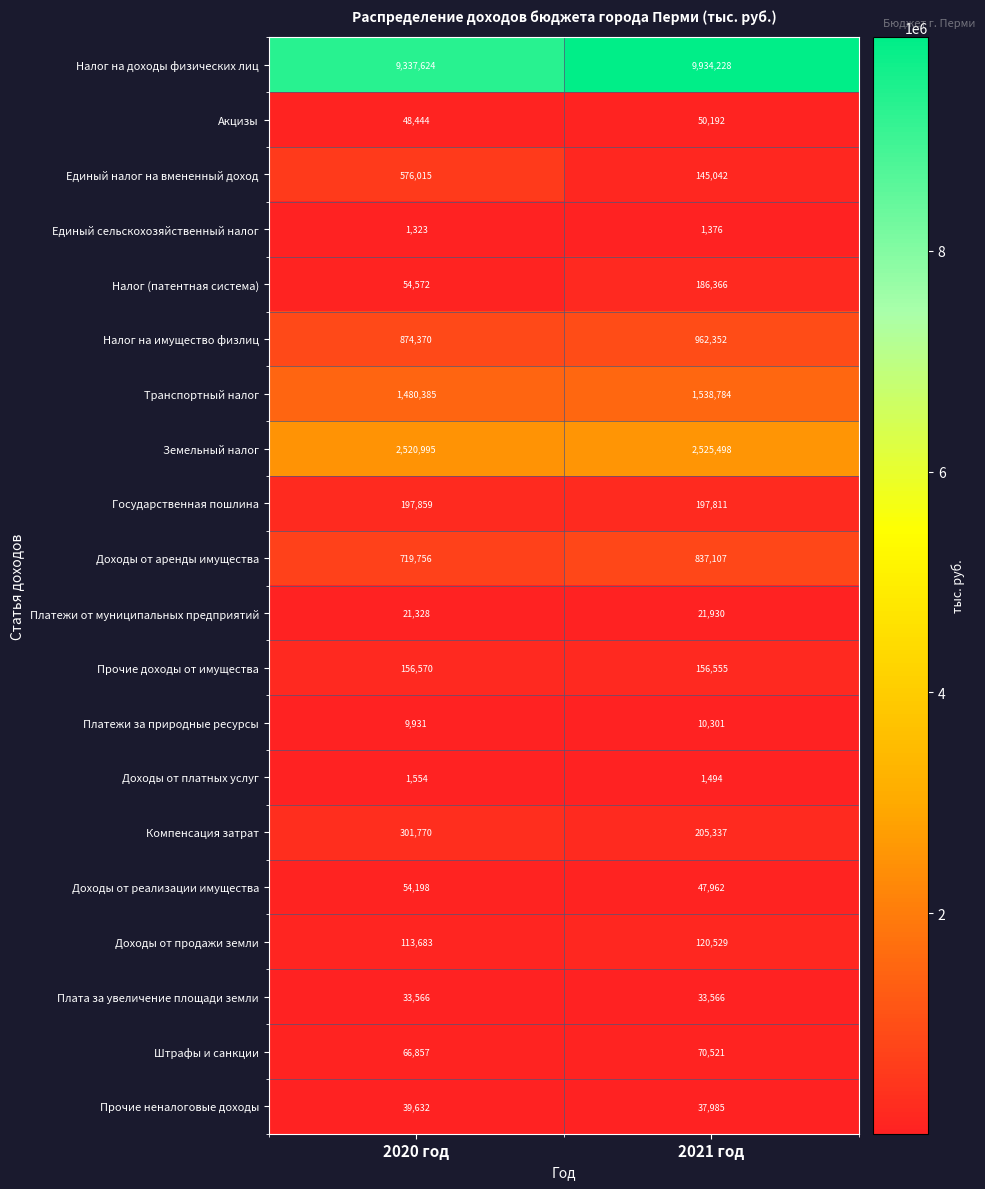

What is the difference between the maximum and minimum values in the Акцизы series?

1748